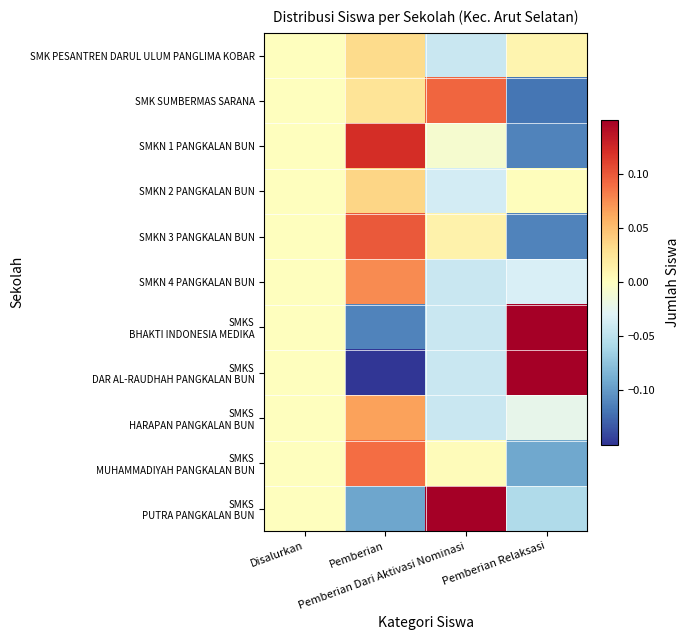

Which series changed the most between Pemberian Dari Aktivasi Nominasi and Pemberian Relaksasi?

SMKS DAR AL-RAUDHAH PANGKALAN BUN